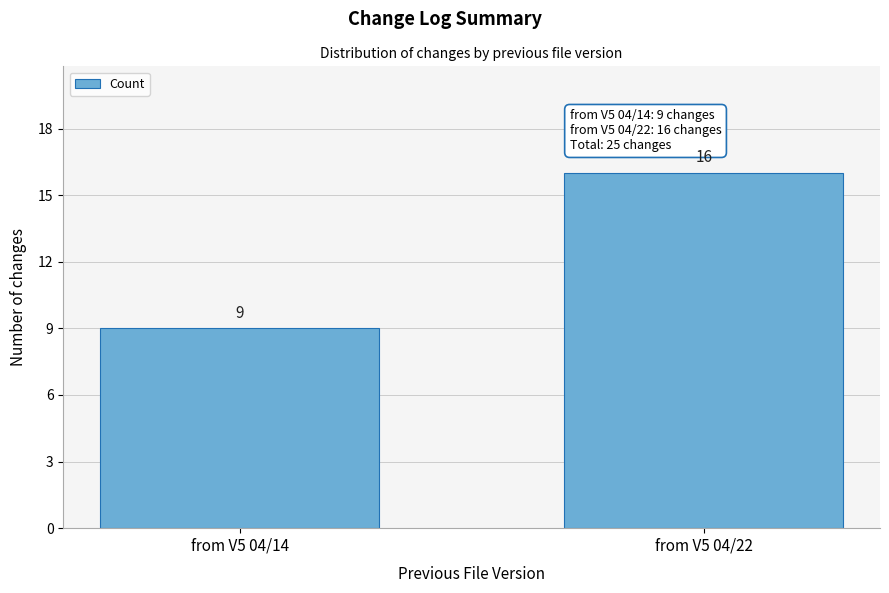

Reading left to right, transcribe all the data shown in this chart.

from V5 04/14=9	from V5 04/22=16